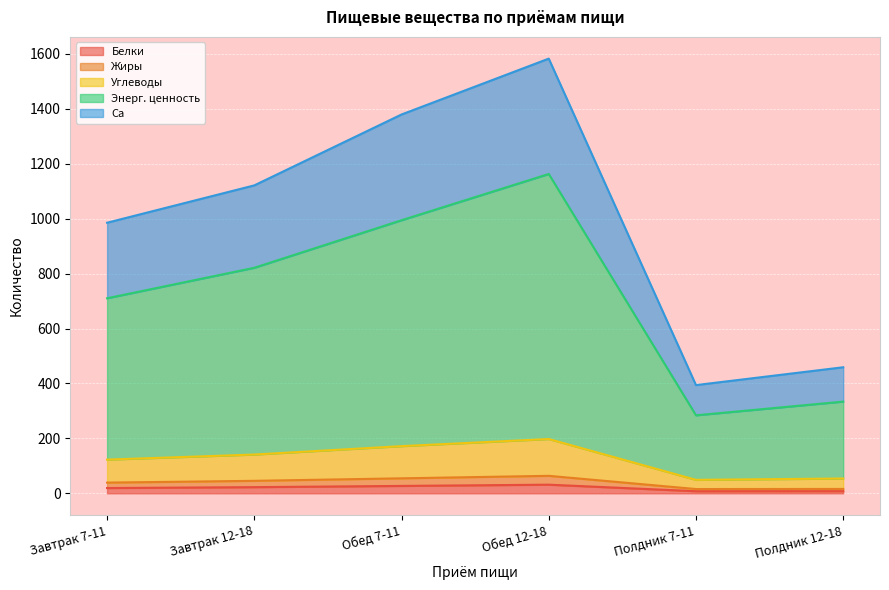

At which category is the sum across all series the highest?

Обед 12-18